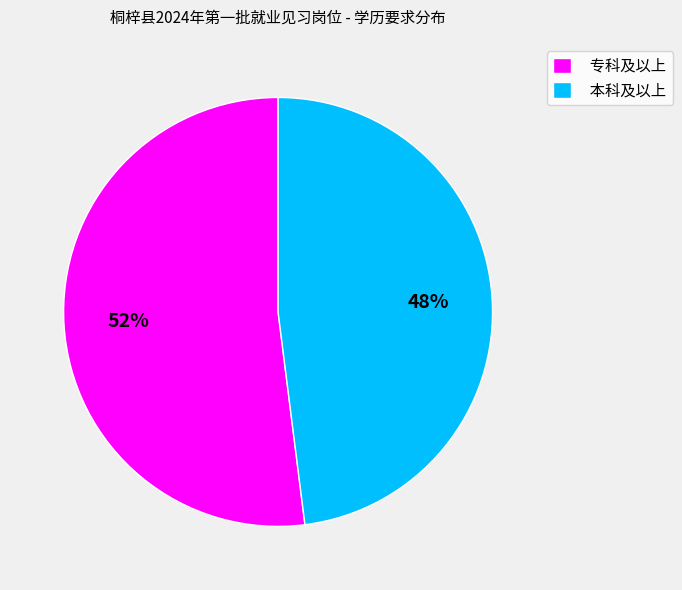

Is there a majority slice in this chart?

Yes